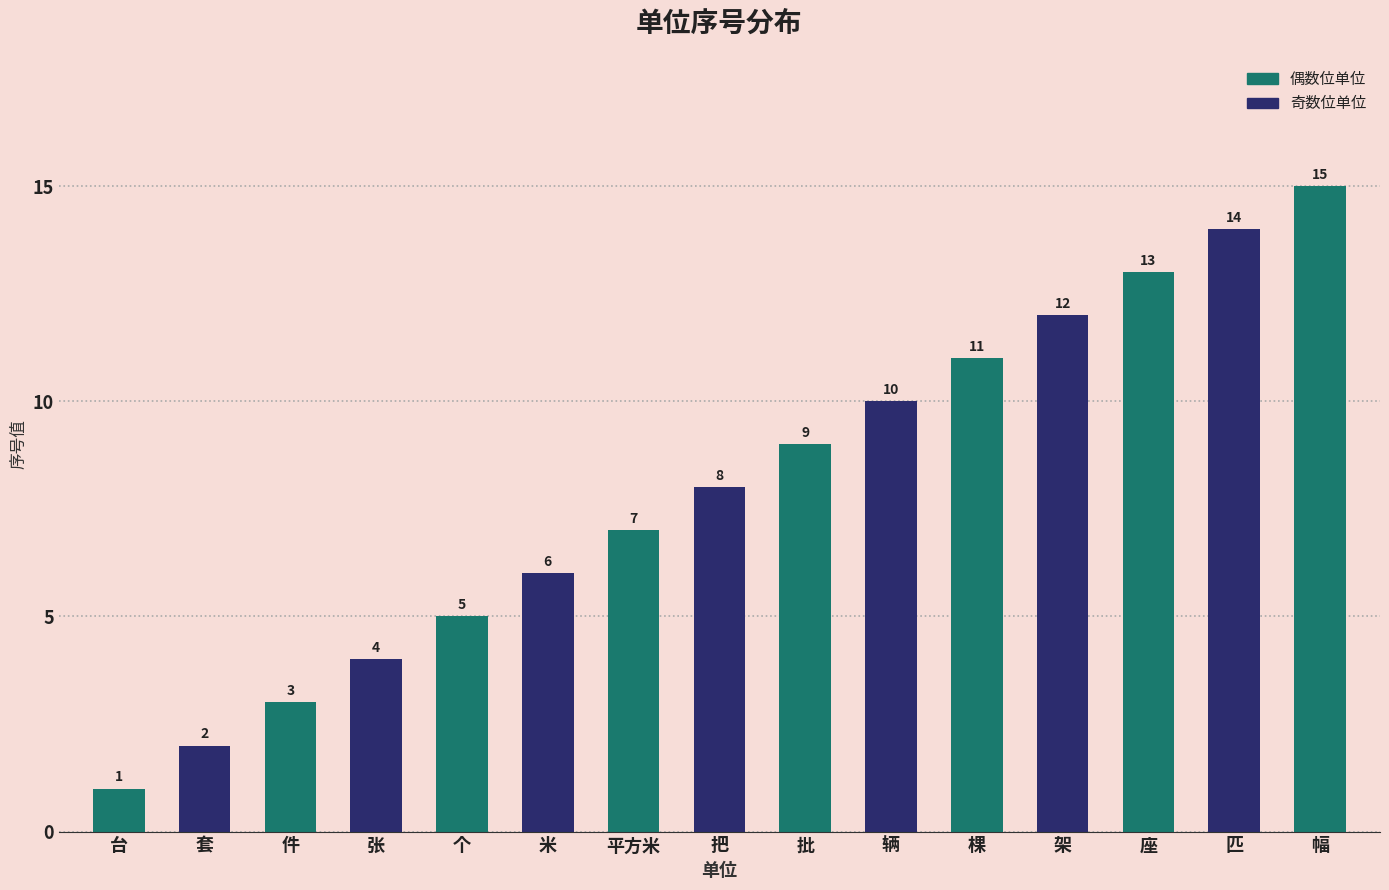

Rank the categories by value from lowest to highest.

台, 套, 件, 张, 个, 米, 平方米, 把, 批, 辆, 棵, 架, 座, 匹, 幅